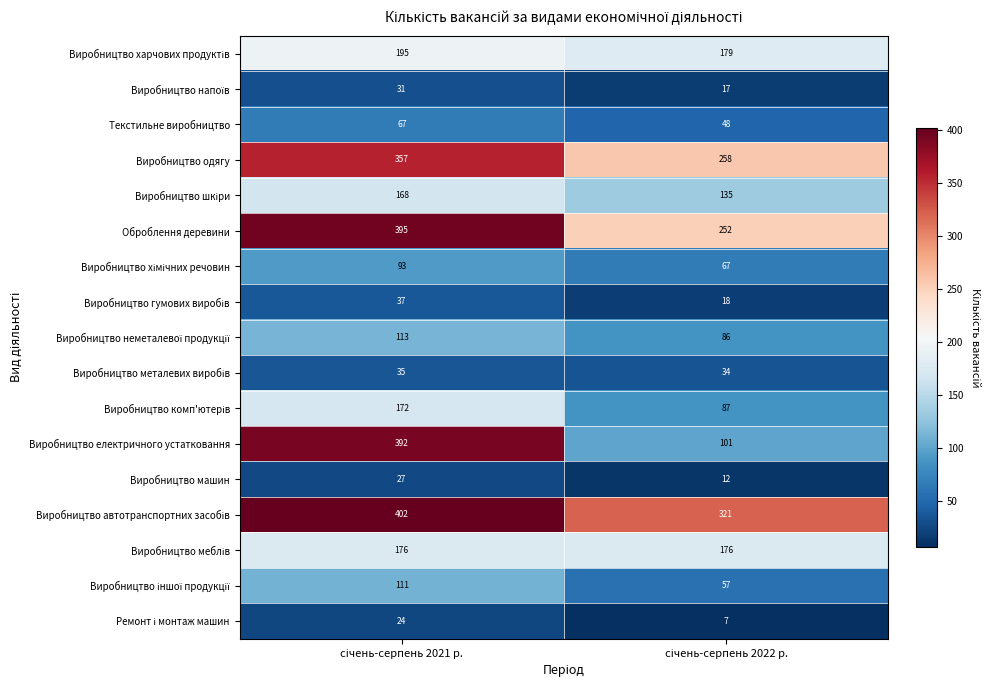

What is the greatest value displayed?

402